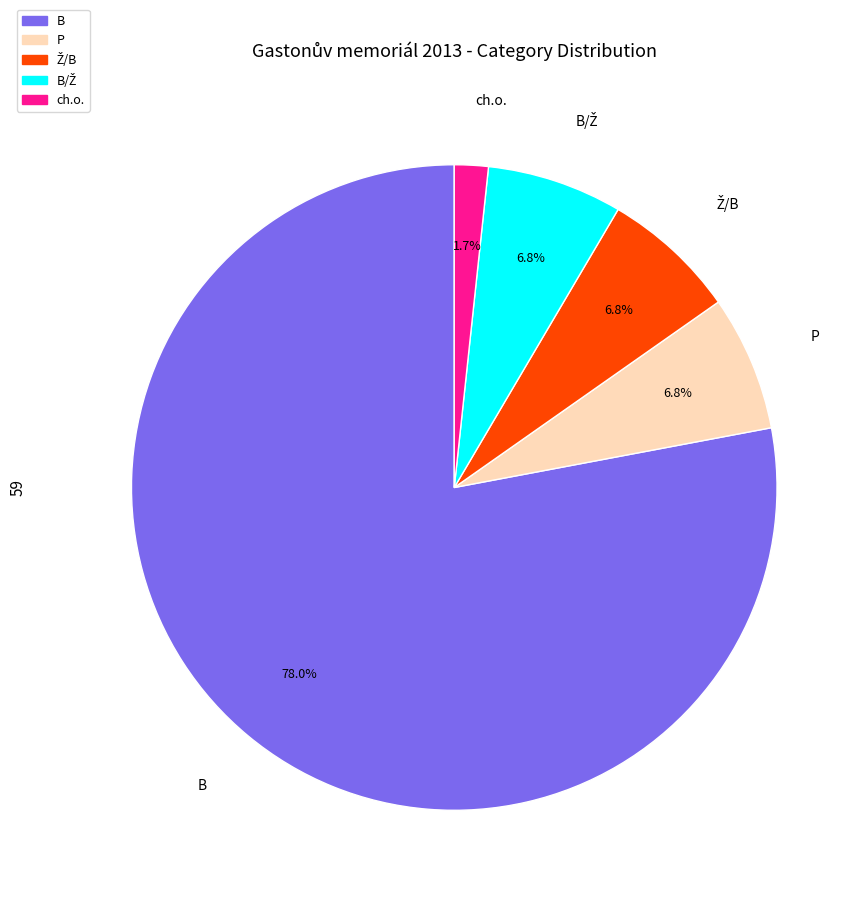

How many segments does this pie chart have?

5